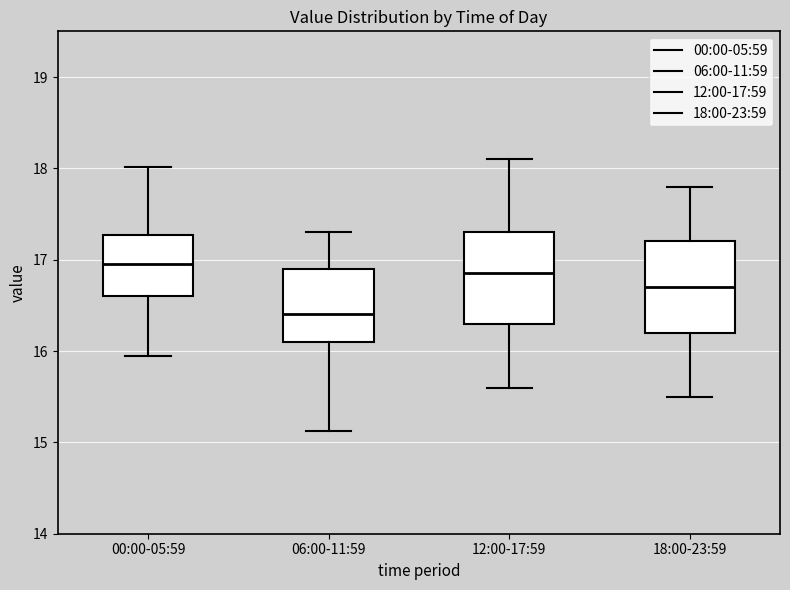

Where does the lower whisker of the box for 12:00-17:59 end on the y-axis? The values are not printed on the chart, so give them approximately, as read against the axis.

15.6